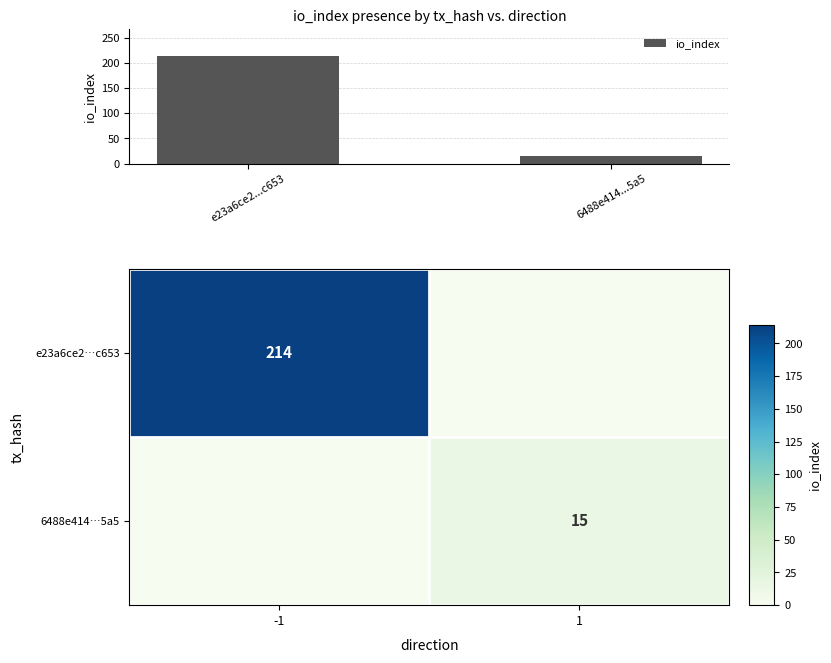

At which label does io_index reach its peak?

e23a6ce2...c653